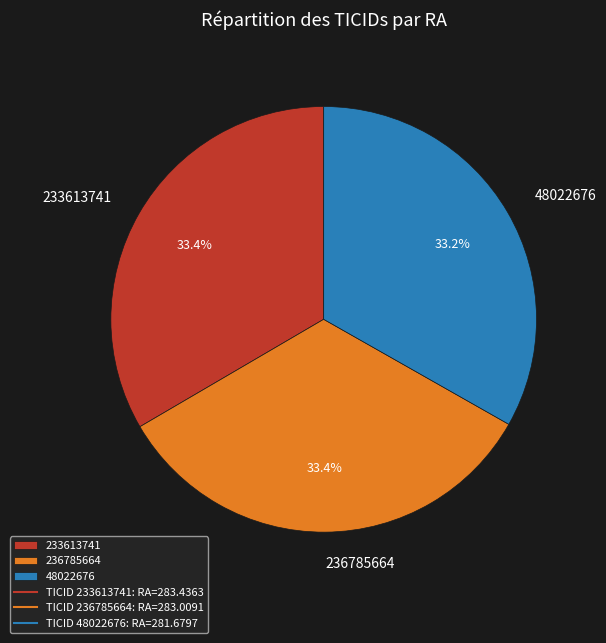

Approximately how many times larger is the value at 236785664 compared to 233613741?

1.0